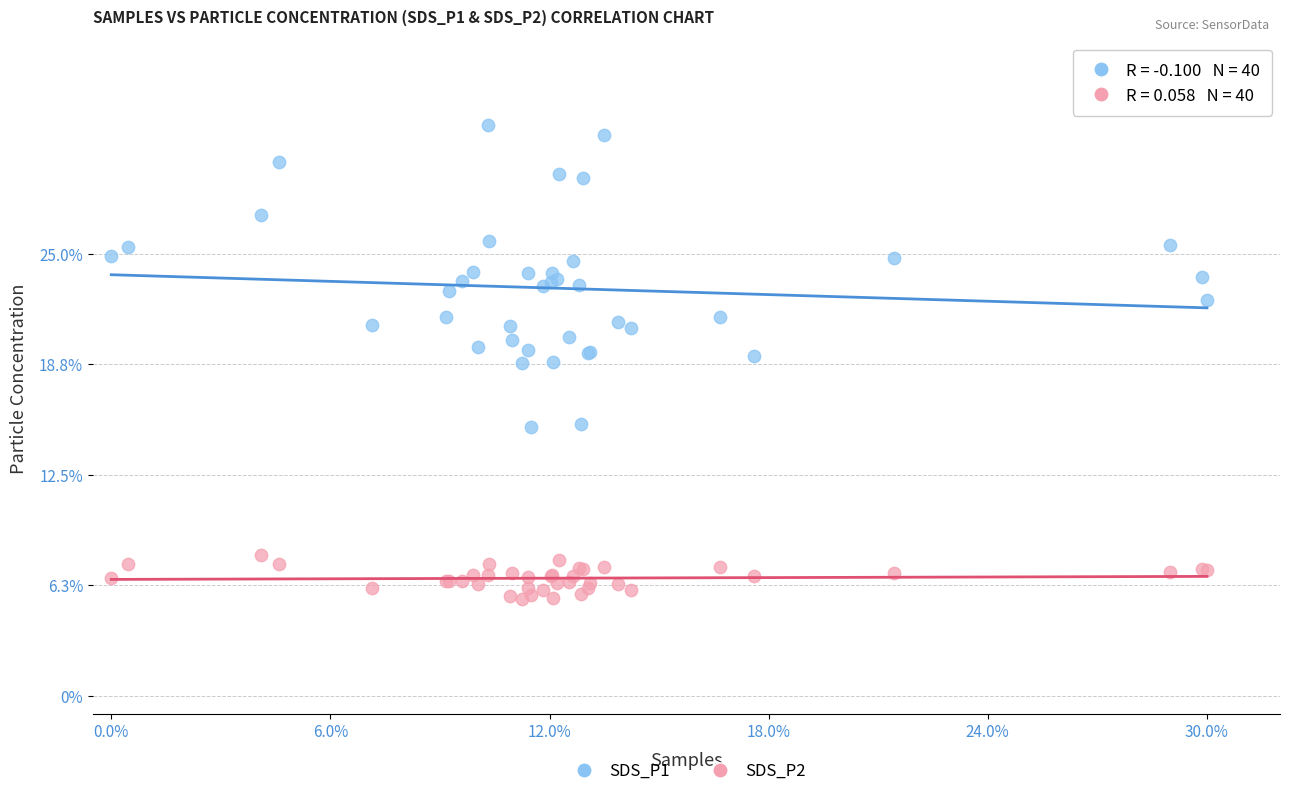

Which series reaches the minimum Y coordinate?

SDS_P2